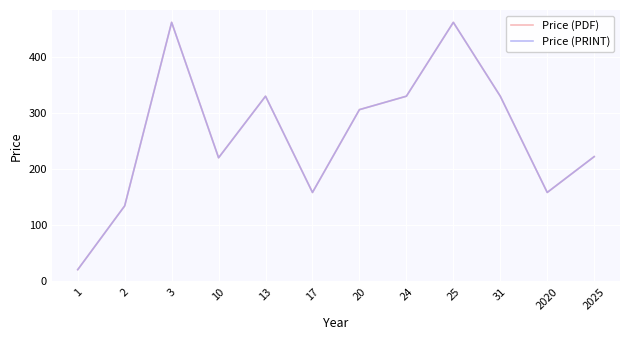

Which series has the widest spread of values?

Price (PDF)